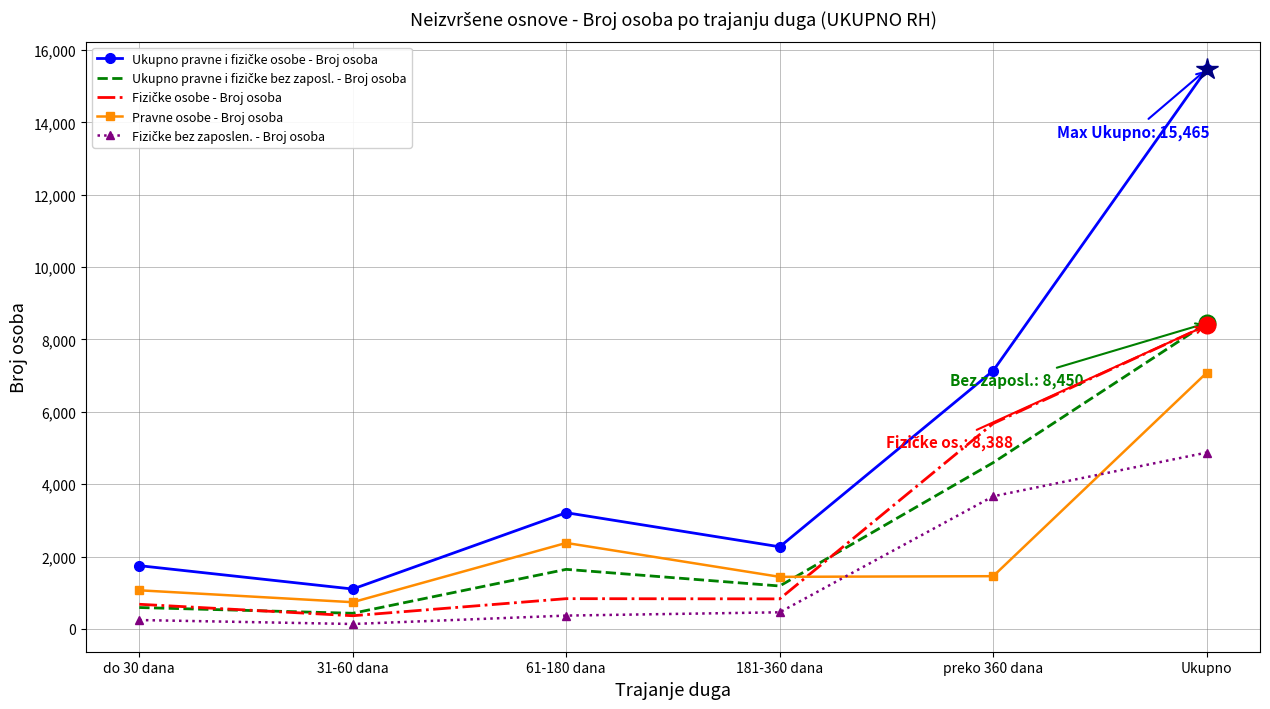

At which category is the sum across all series the highest?

Ukupno